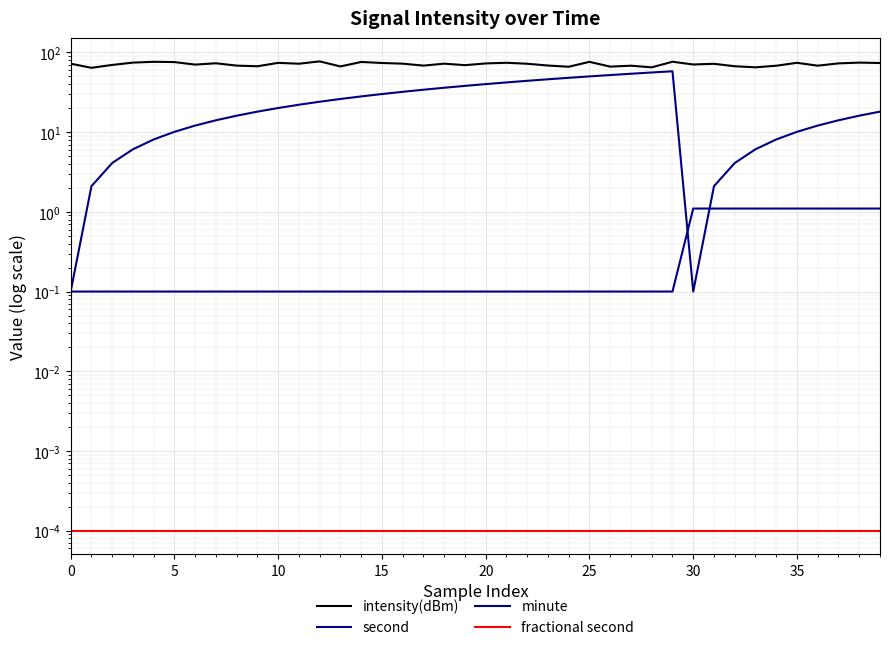

What is the maximum value shown in the chart?

77.3